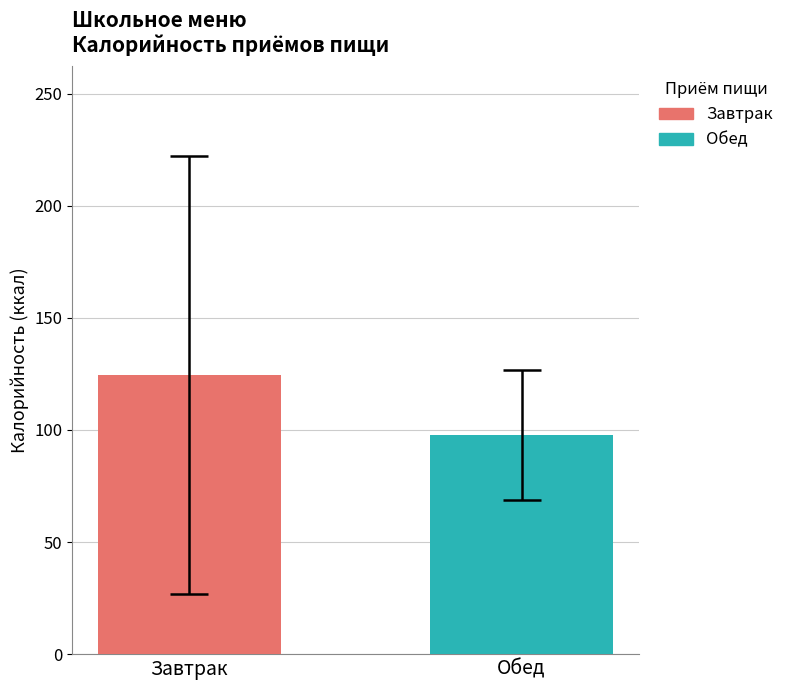

What is the highest value of the Обед series?

97.7